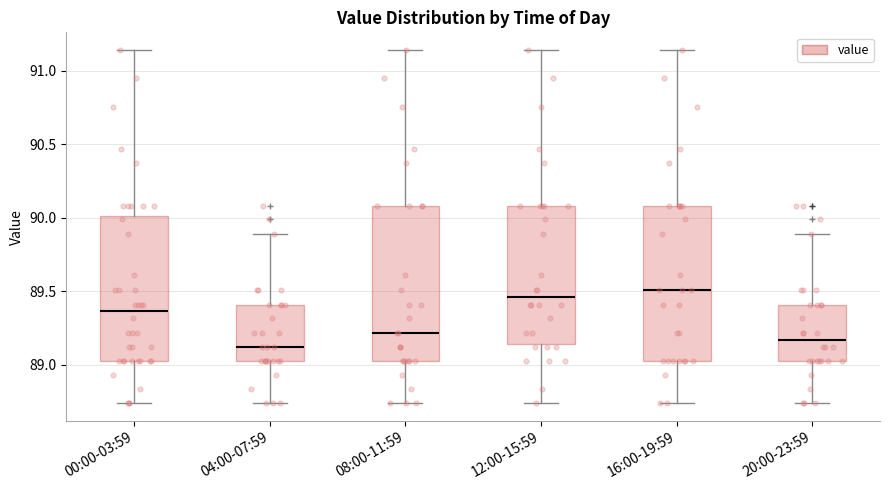

Reading left to right, read every box against the y-axis: the position of its median line, the range the box covers, and the ends of its whiskers. The values are not printed on the chart, so give them approximately, as read against the axis.

00:00-03:59: median 89.35, box 89.05 to 90.00, whiskers 88.75 to 91.15
04:00-07:59: median 89.10, box 89.05 to 89.40, whiskers 88.75 to 89.90
08:00-11:59: median 89.20, box 89.05 to 90.10, whiskers 88.75 to 91.15
12:00-15:59: median 89.45, box 89.15 to 90.10, whiskers 88.75 to 91.15
16:00-19:59: median 89.50, box 89.05 to 90.10, whiskers 88.75 to 91.15
20:00-23:59: median 89.15, box 89.05 to 89.40, whiskers 88.75 to 89.90